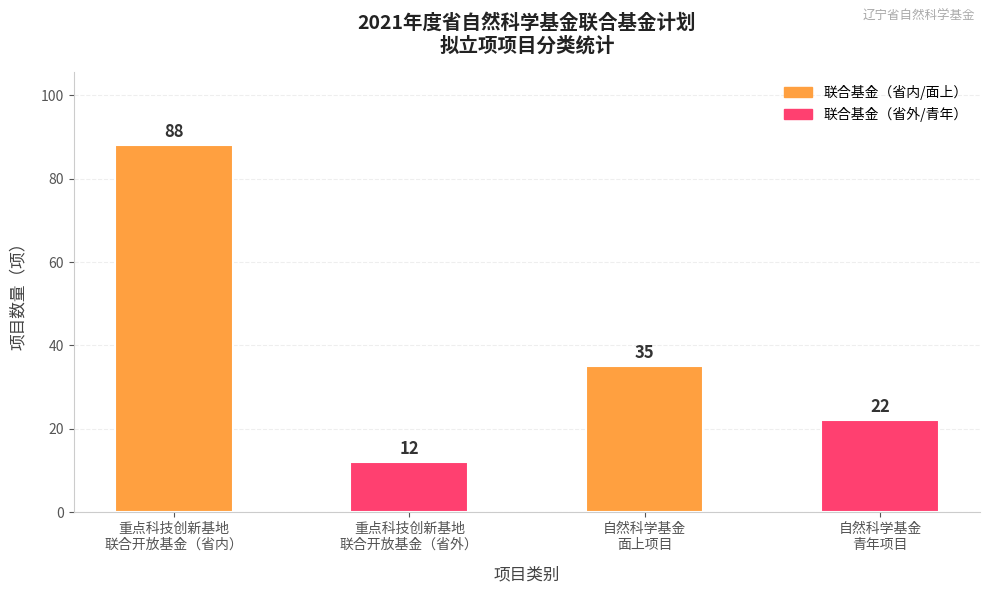

What is the value of the 3rd bar from the left?

35